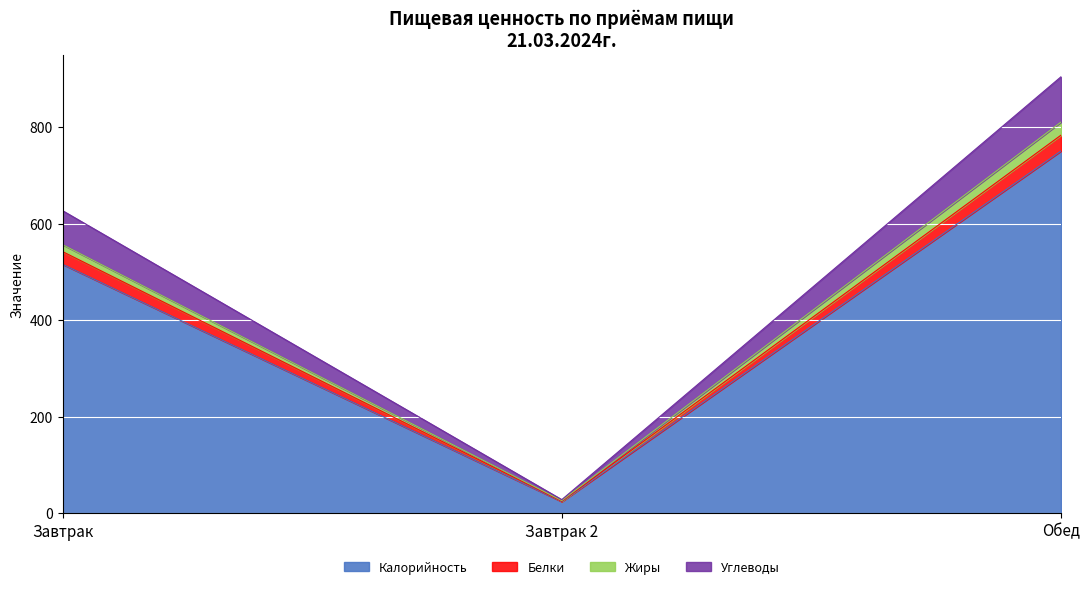

Does the chart display data point markers on the line(s)?

No